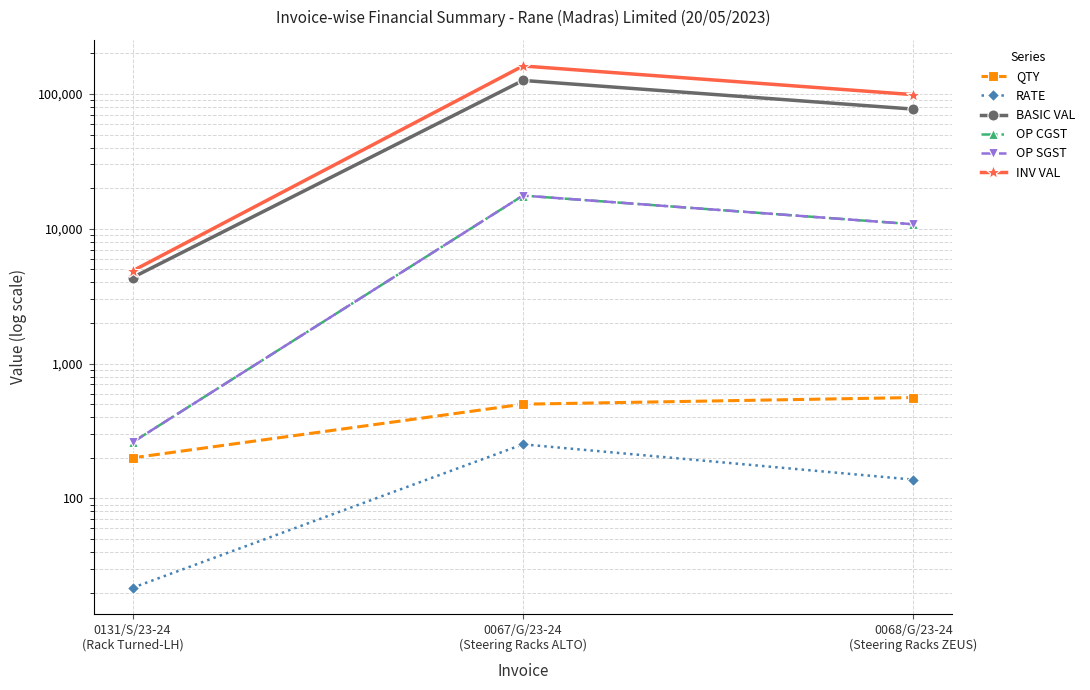

Is this an area chart (filled region under the line)?

No